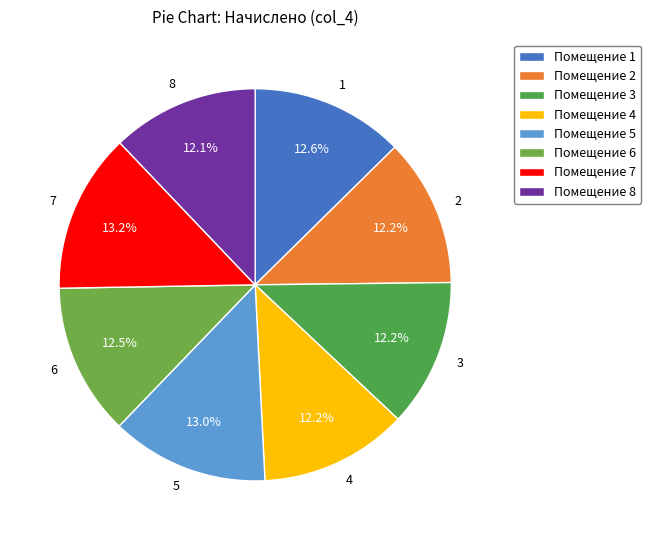

Is 6 the majority of the pie?

No